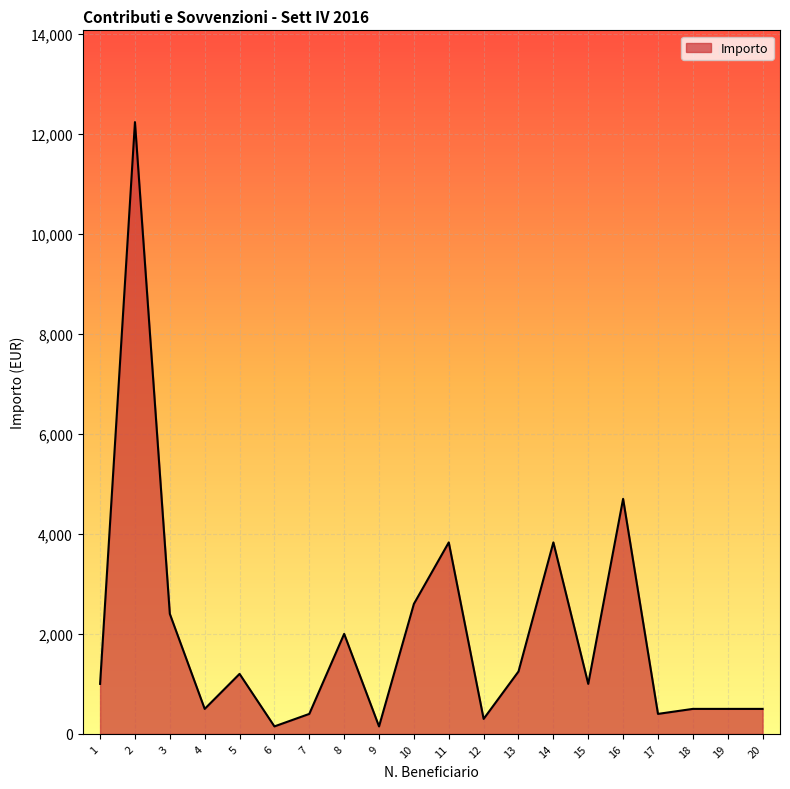

What is the difference between the values at 2 and 4?

11733.0